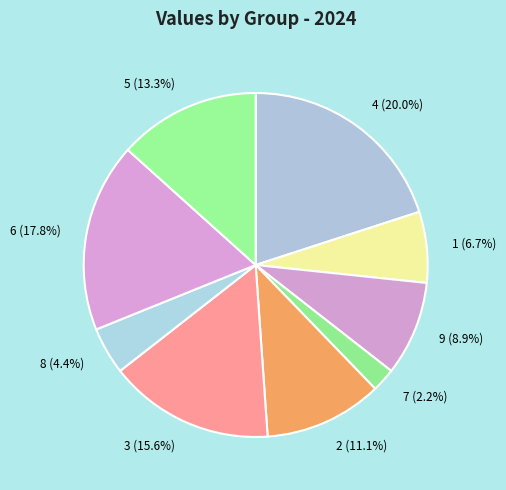

Combined, do 4 and 1 account for over 50%?

No